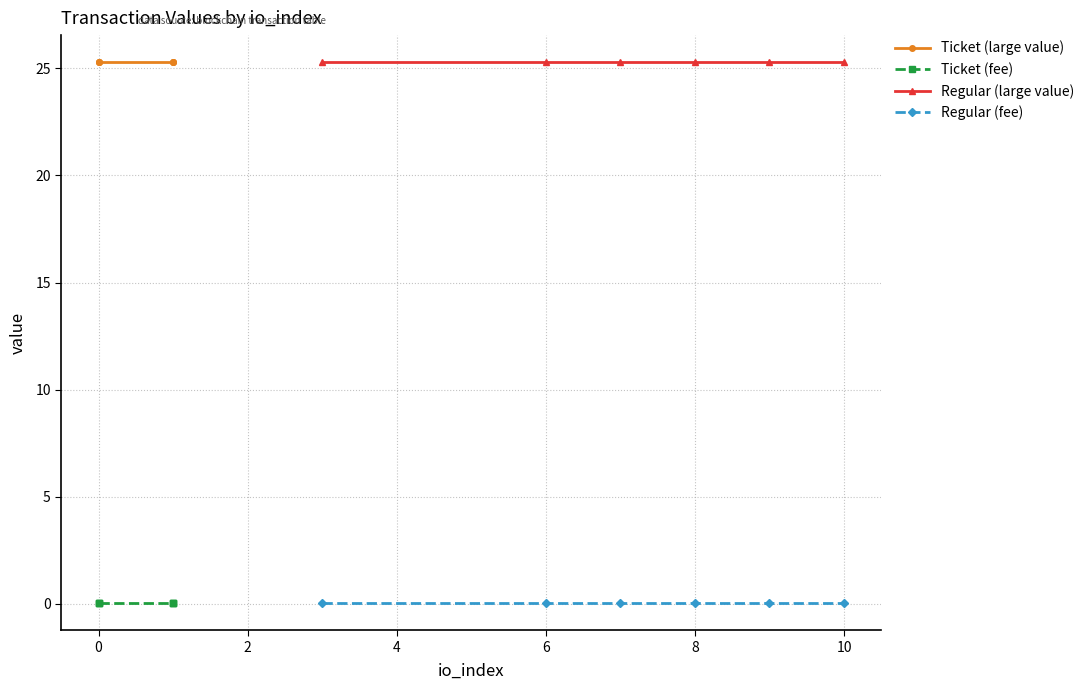

What is the lowest value of the Regular (large value) series?

25.3